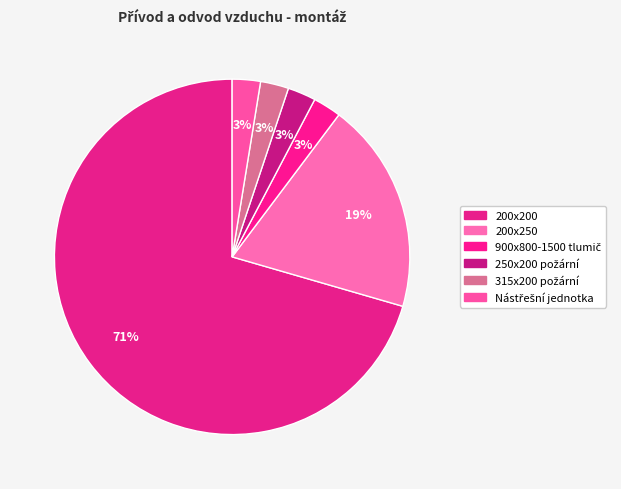

To the nearest percent, what portion does 250x200 požární represent?

3%